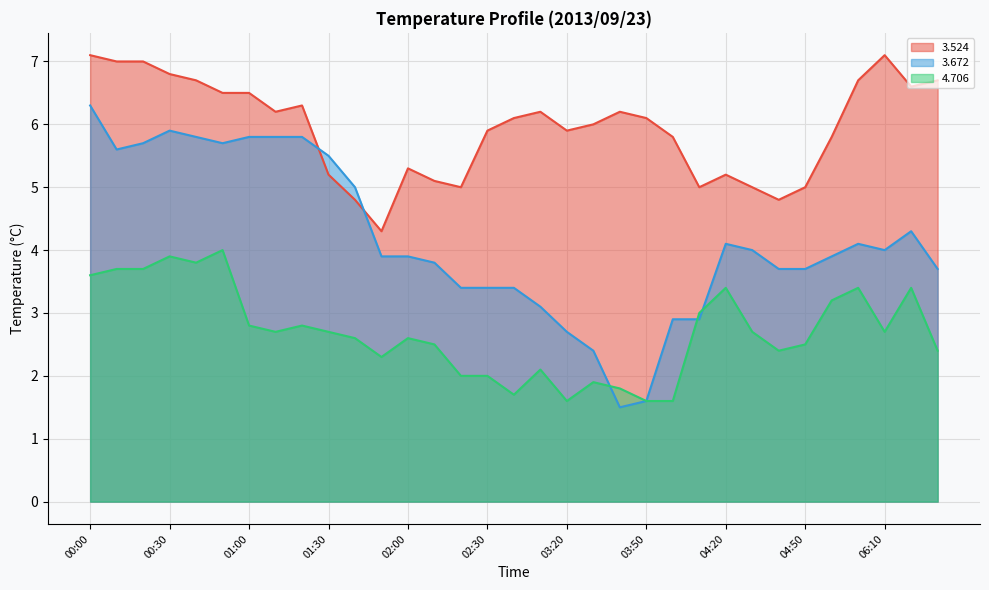

What is the value of the   3.672 point at the 26th from the left?

4.0